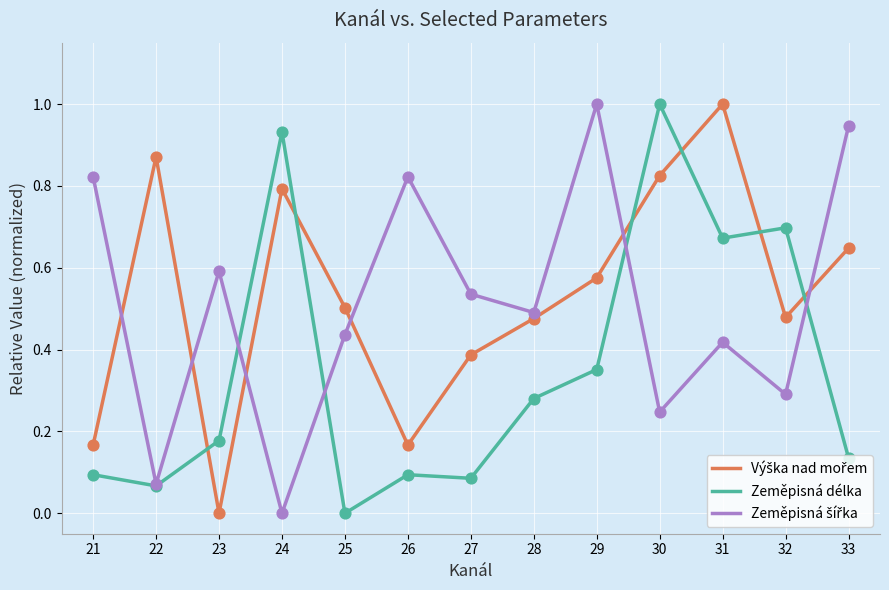

At which label does Zeměpisná délka reach its minimum?

25